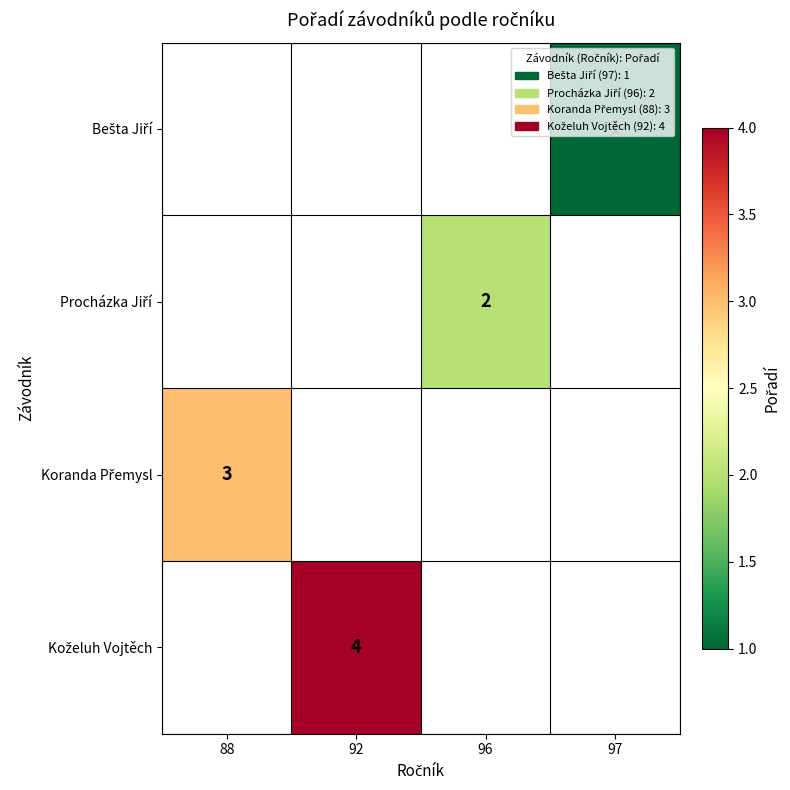

Is the value of Koželuh Vojtěch at 88 greater than the value of Koranda Přemysl at 88?

No